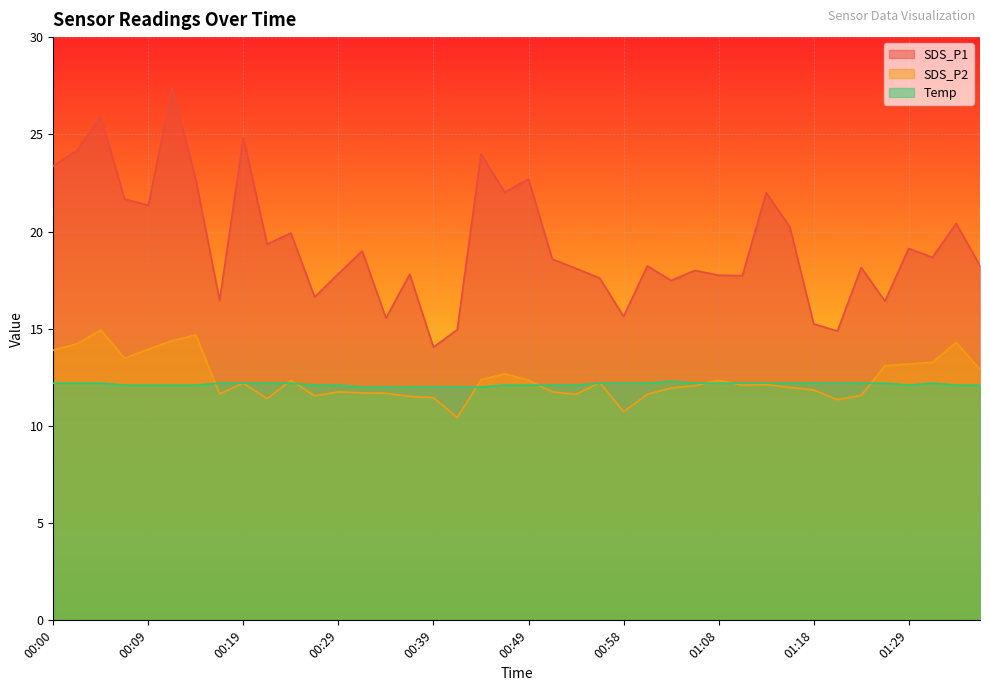

At which category does SDS_P2 reach its first local peak?

00:04